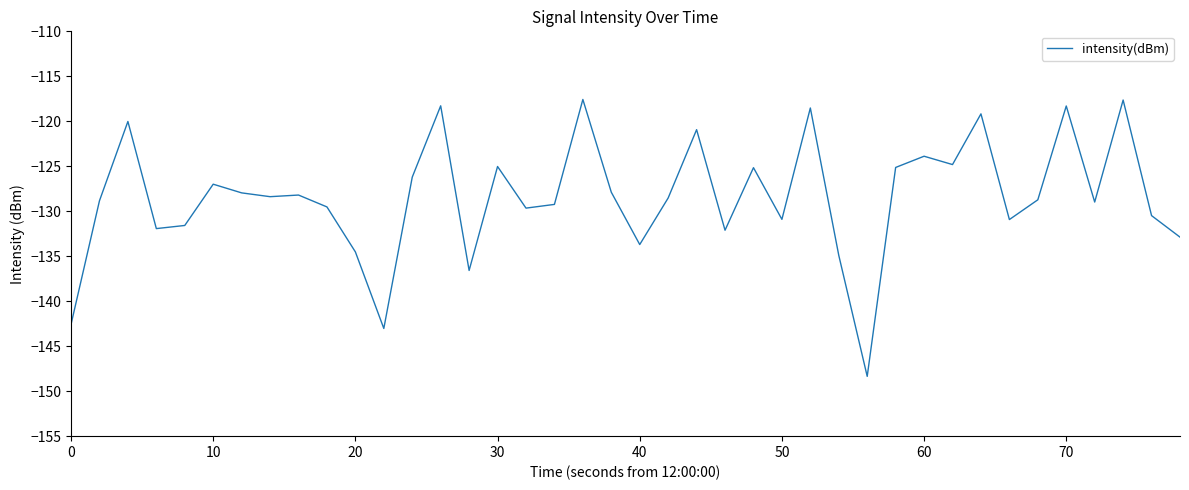

What is the difference between the maximum and minimum values?

30.8